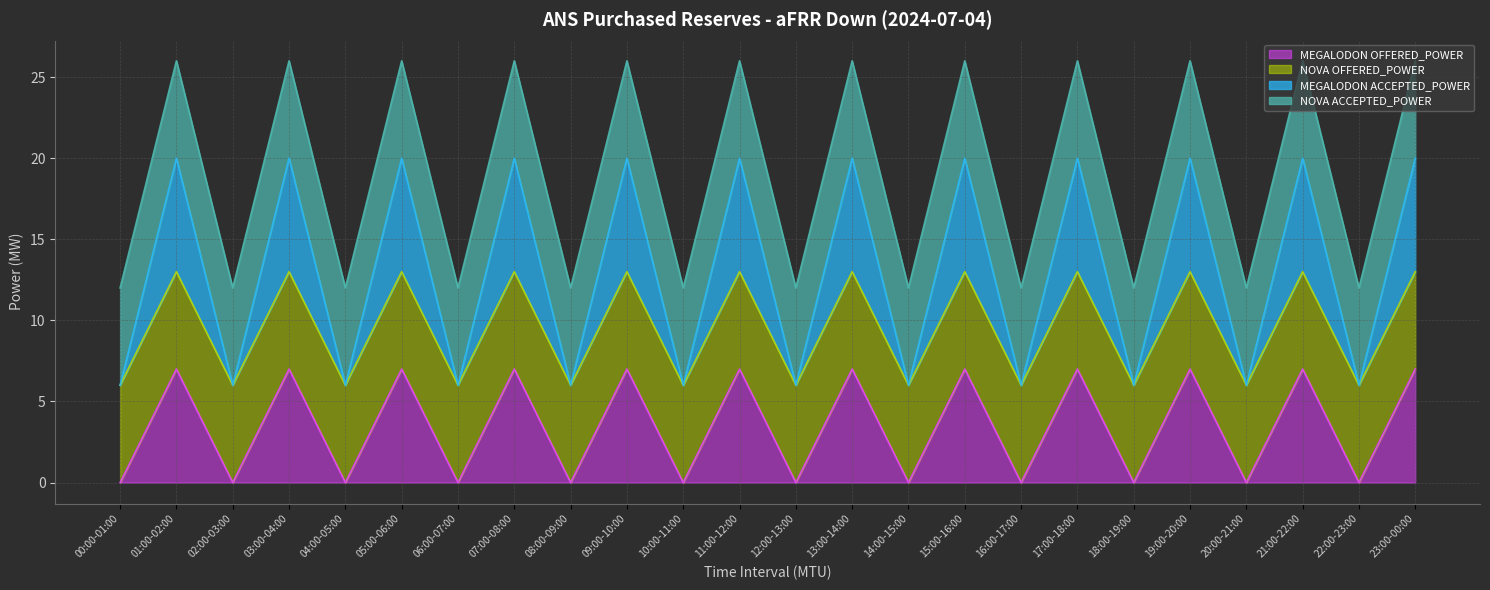

What is the label of the 7th point from the left?

06:00-07:00